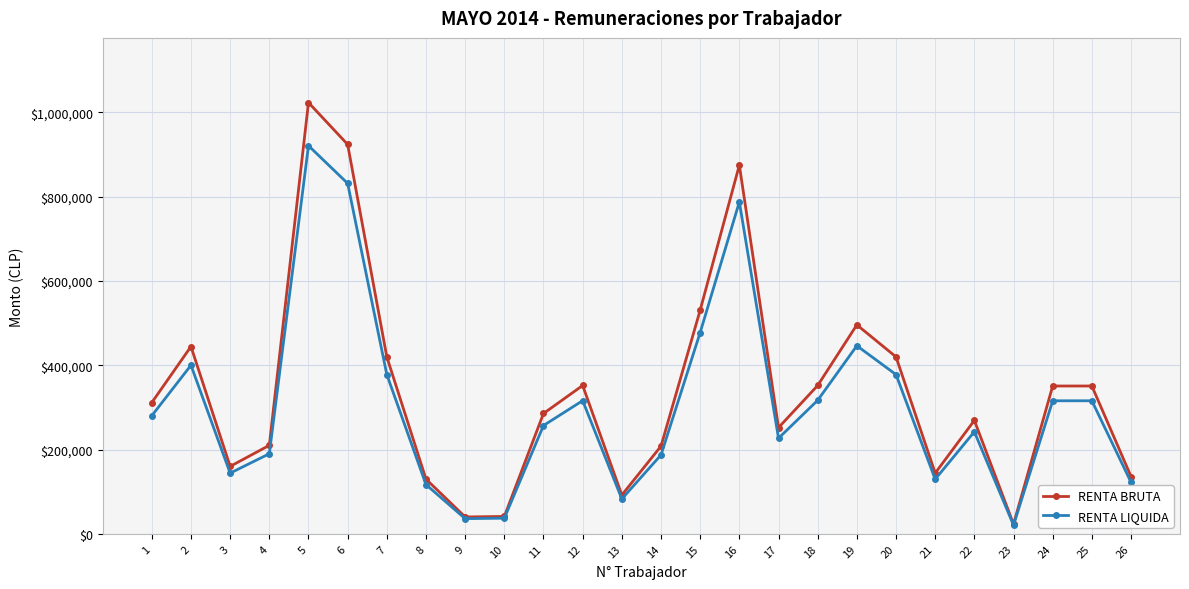

Is the value of RENTA LIQUIDA at 14 greater than the value of RENTA BRUTA at 4?

No